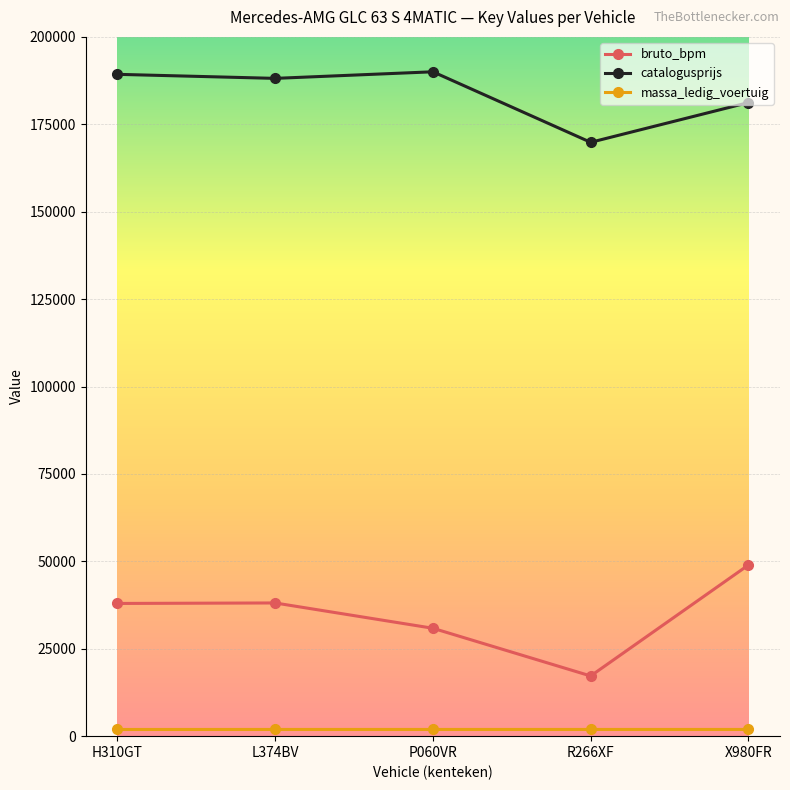

The catalogusprijs series shows 283138 at H310GT. True or false?

False